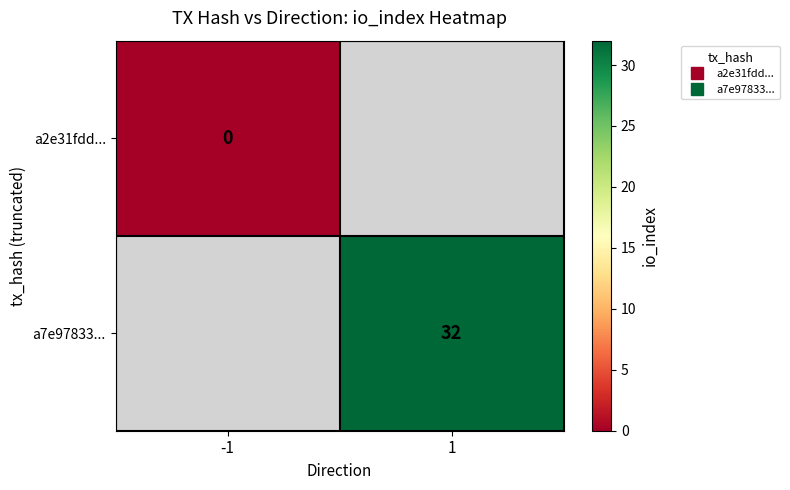

How many distinct data groups are displayed?

2